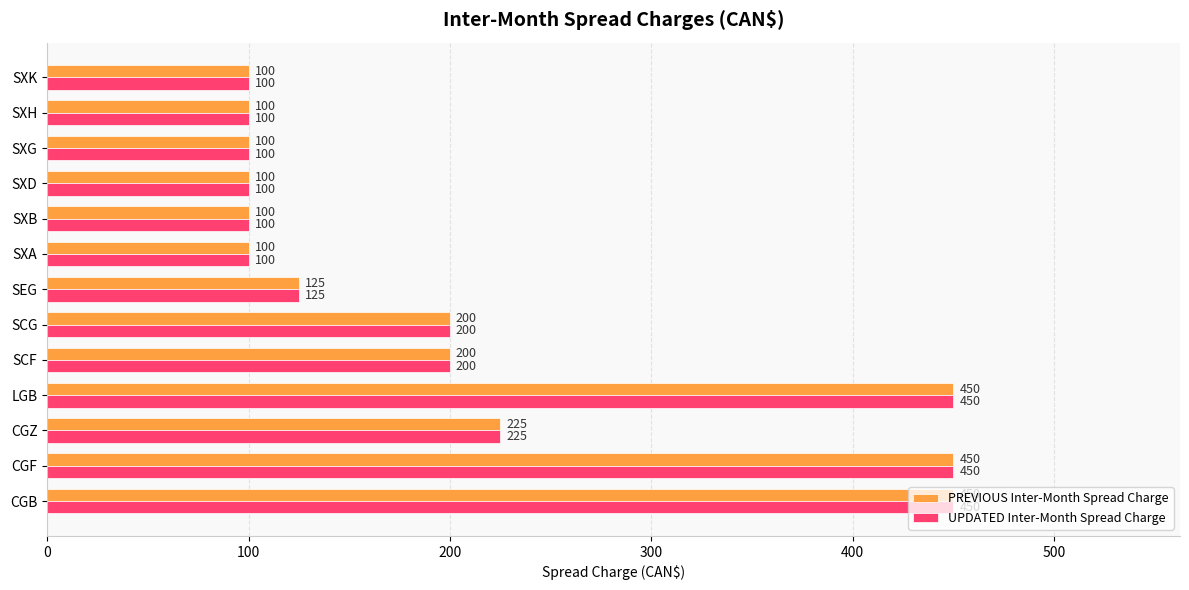

At how many categories does at least one series exceed 249?

3